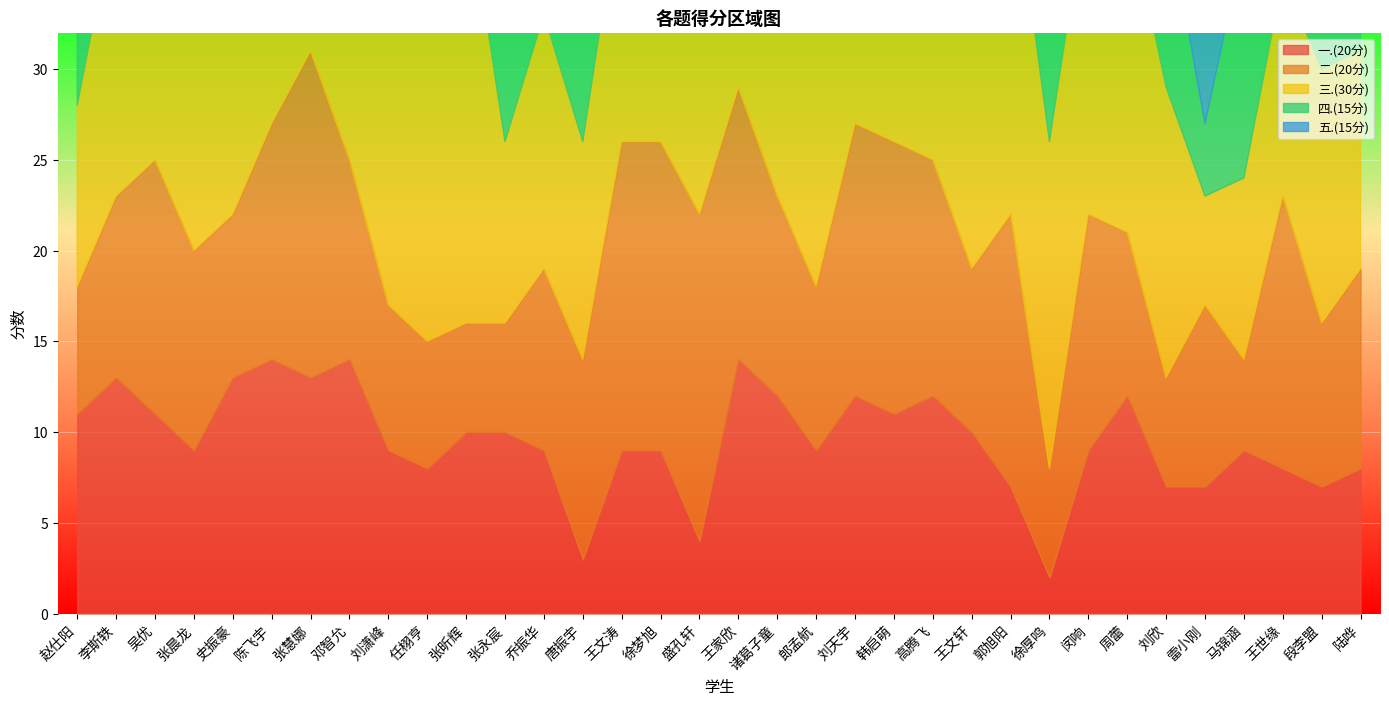

What is the lowest value of the 二.(20分) series?

5